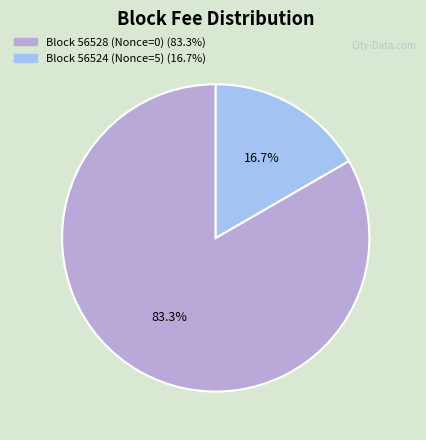

Does any single category account for the majority?

Yes